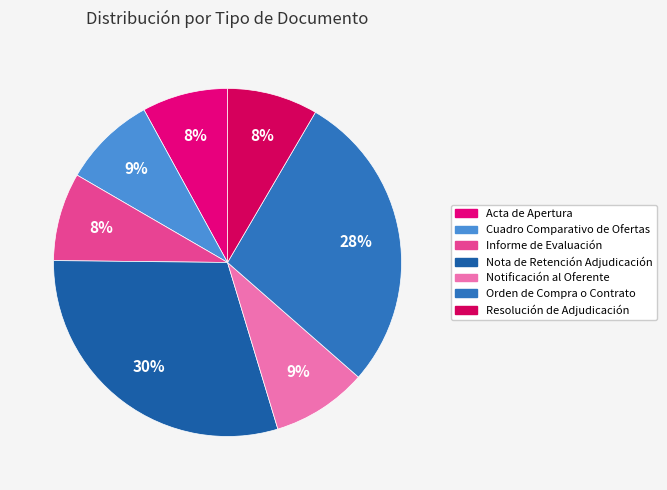

To the nearest percent, what percentage of the pie is Notificación al Oferente?

9%